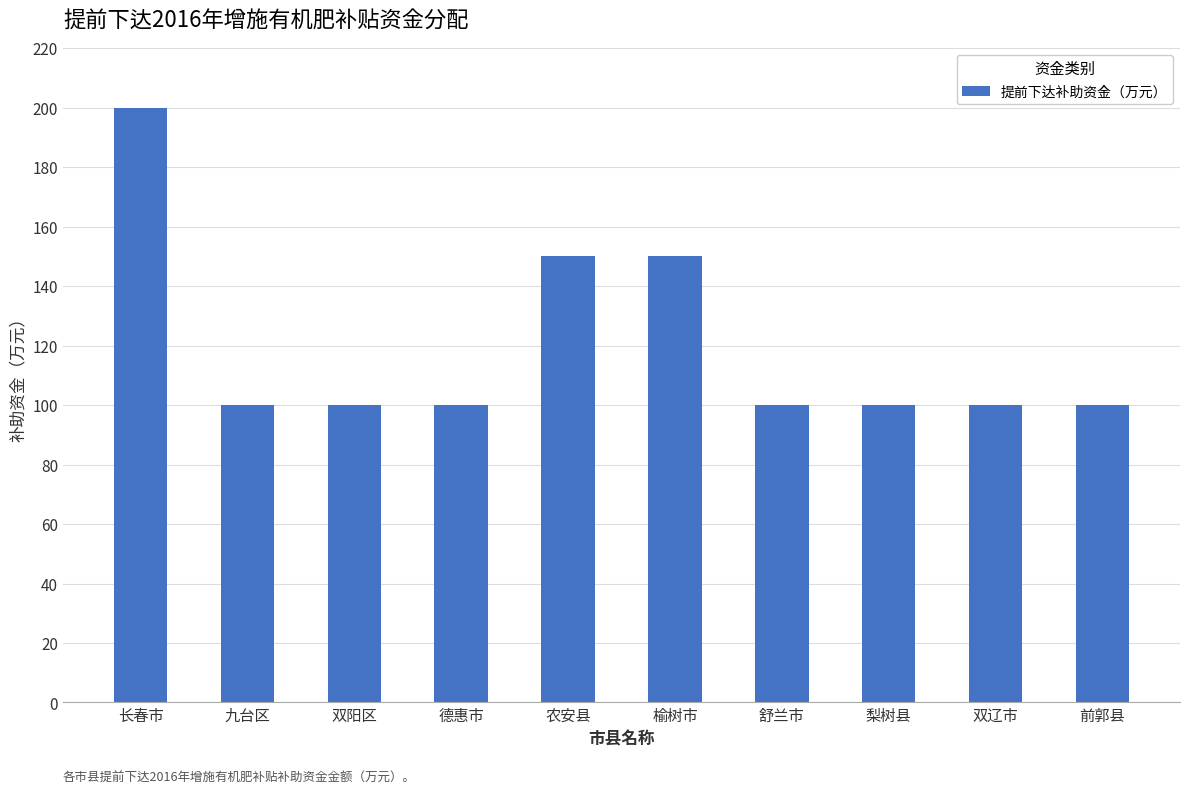

What position from the right is 双阳区?

8